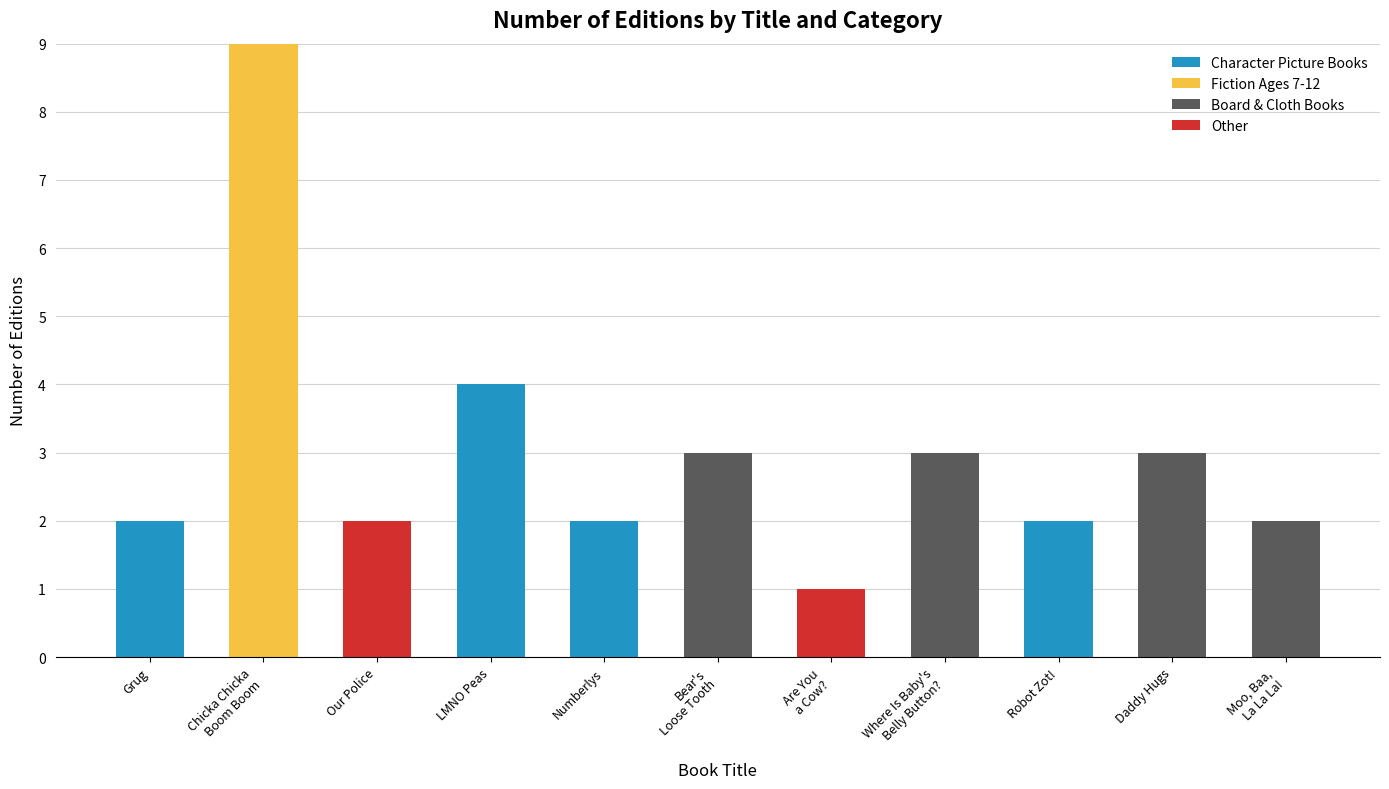

At which label does Character Picture Books reach its peak?

LMNO Peas